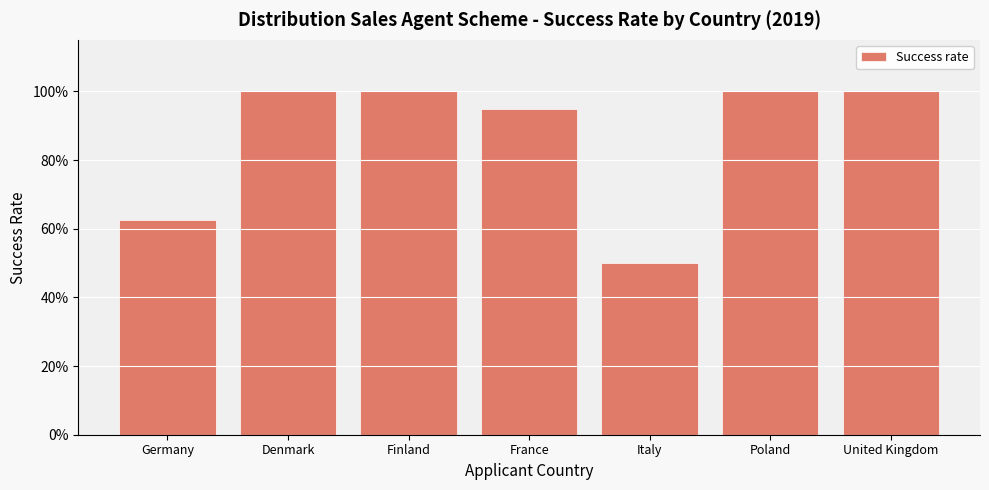

What is the maximum value shown in the chart?

1.0